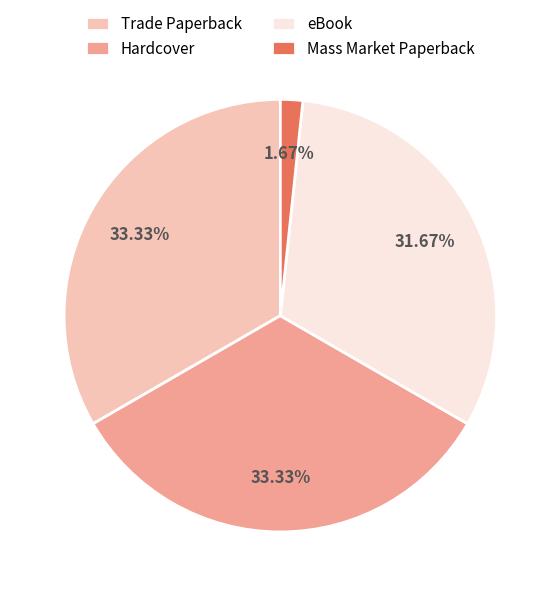

How many segments does this pie chart have?

4